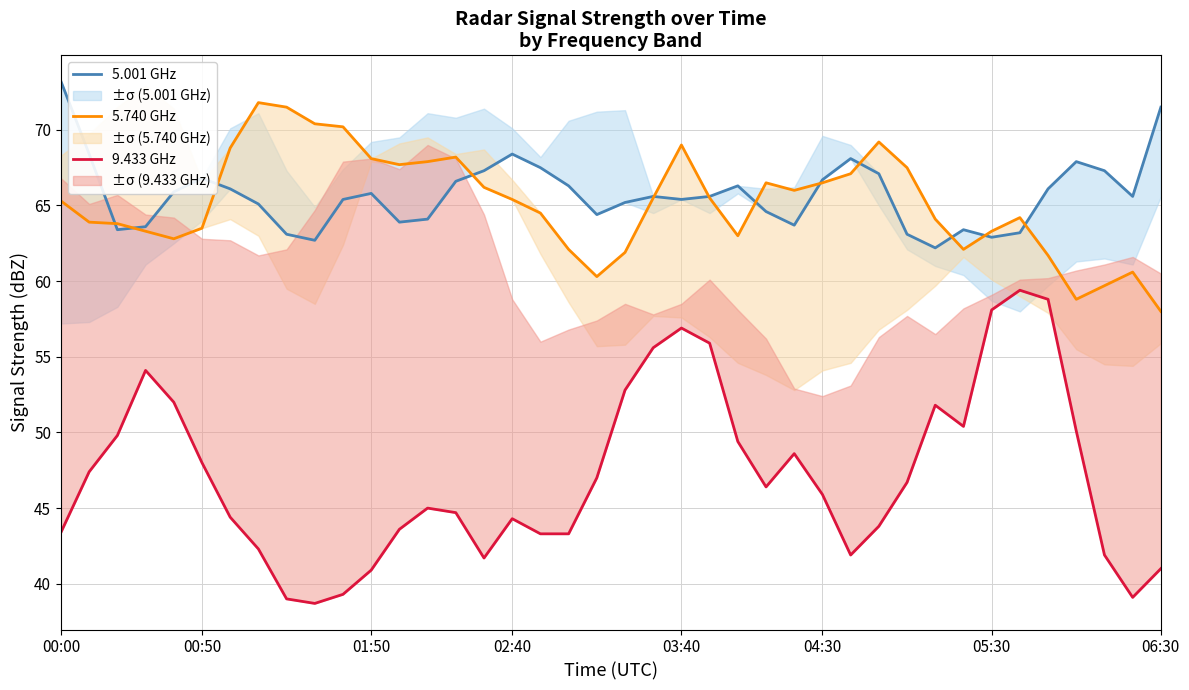

At which category is the sum across all series the highest?

03:40